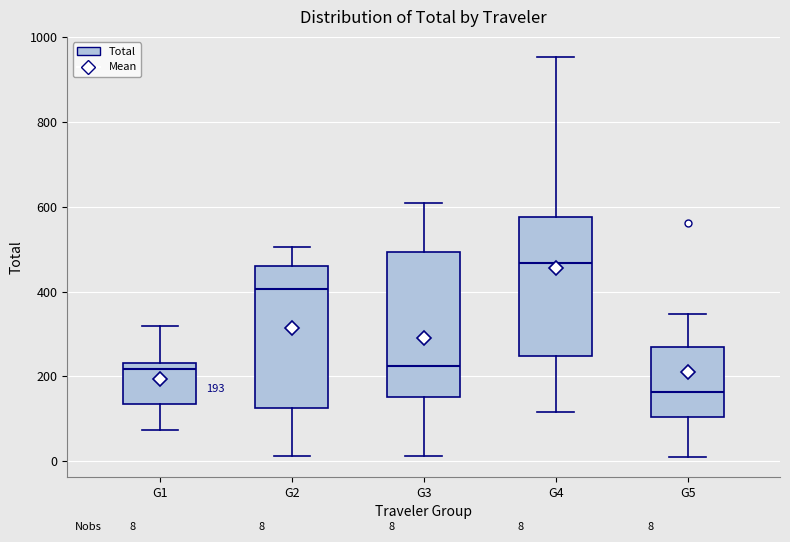

Which box's median line is the highest?

G4